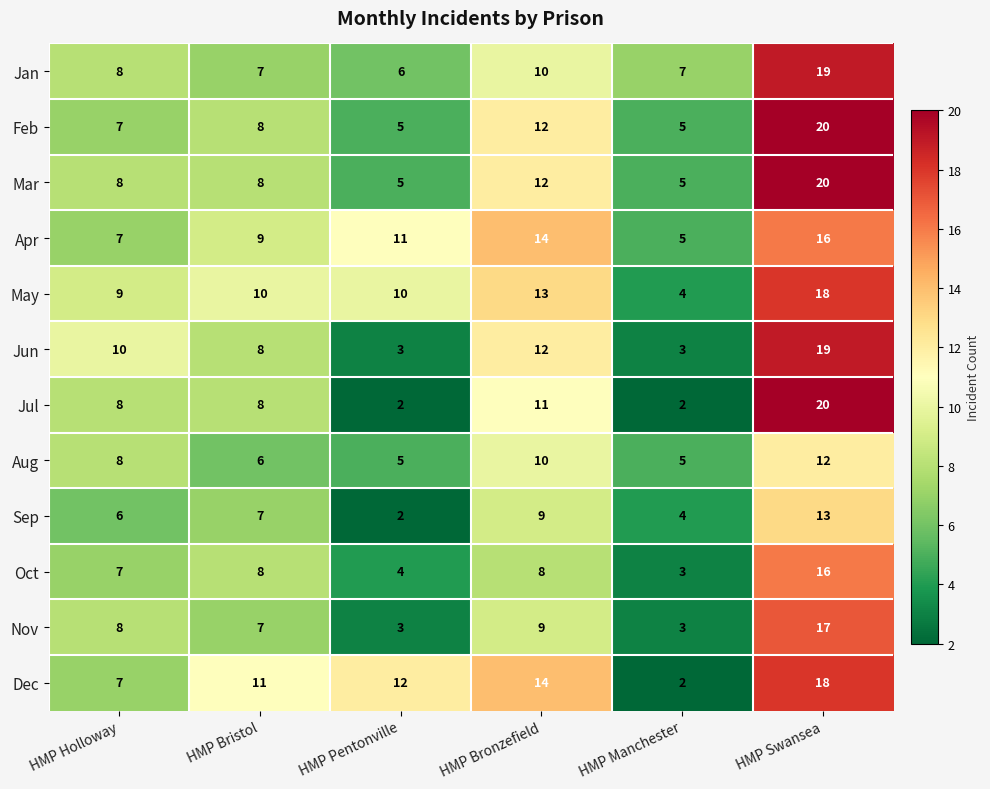

Where is Apr nearest to the value 10?

HMP Bristol